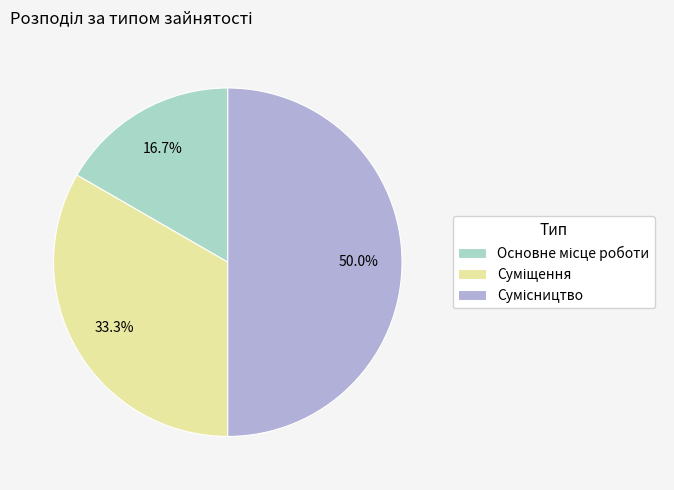

Approximately how many times larger is the value at Сумісництво compared to Основне місце роботи?

3.0